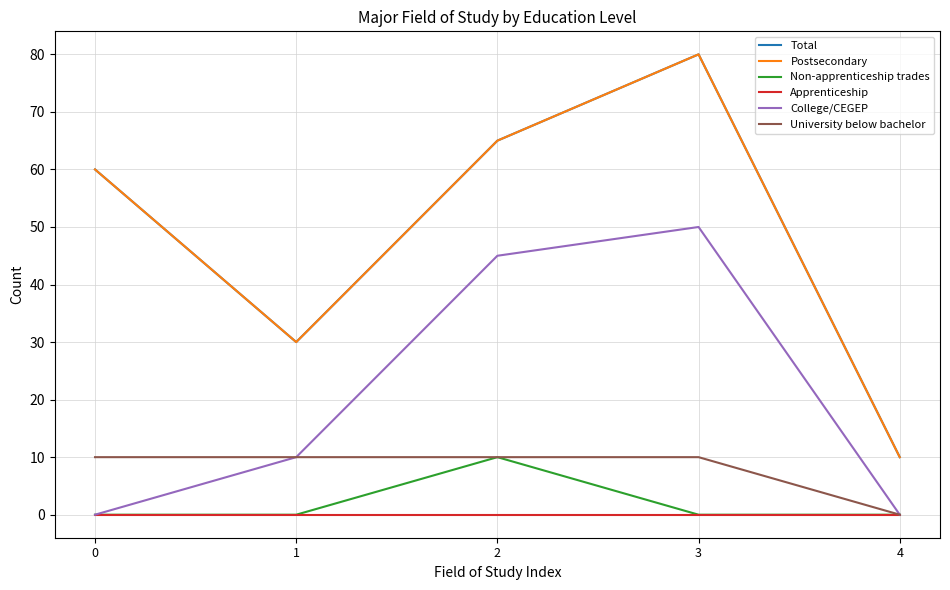

Does the chart have visible grid lines?

Yes